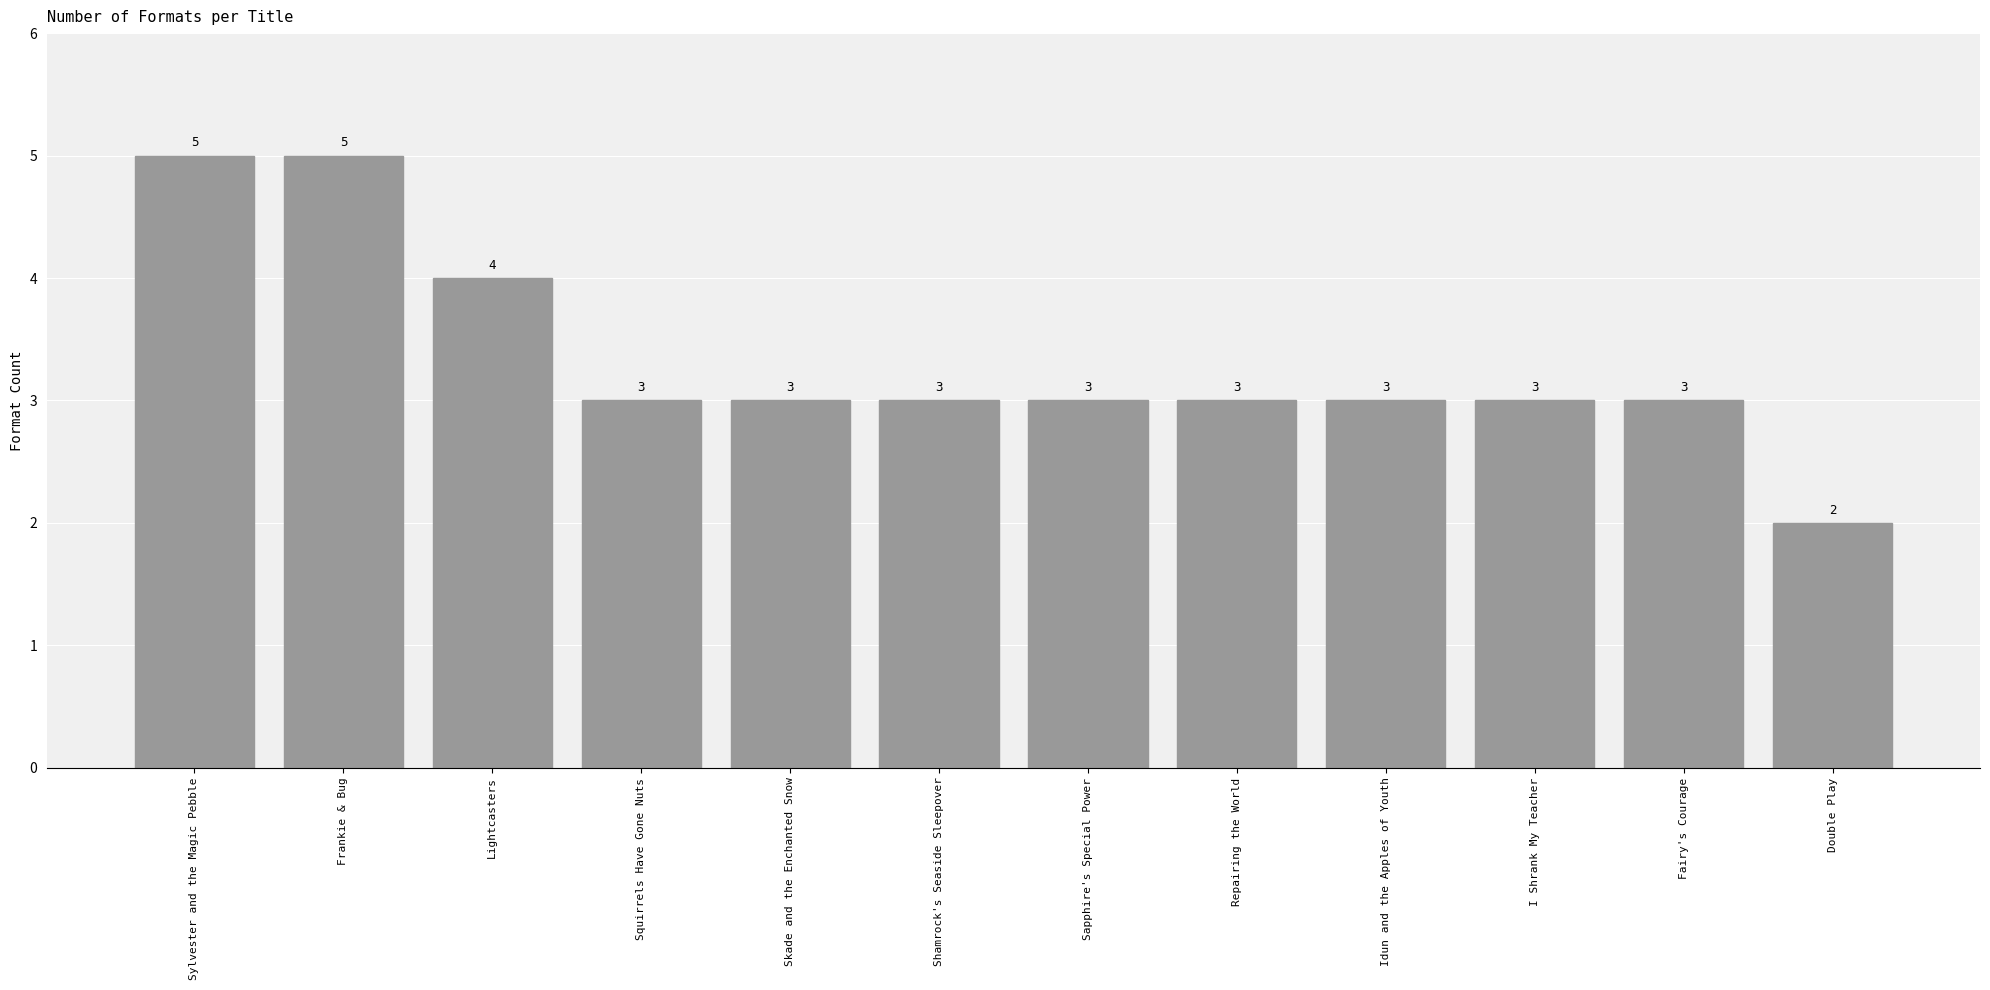

What is the difference between the second highest and second lowest values?

2